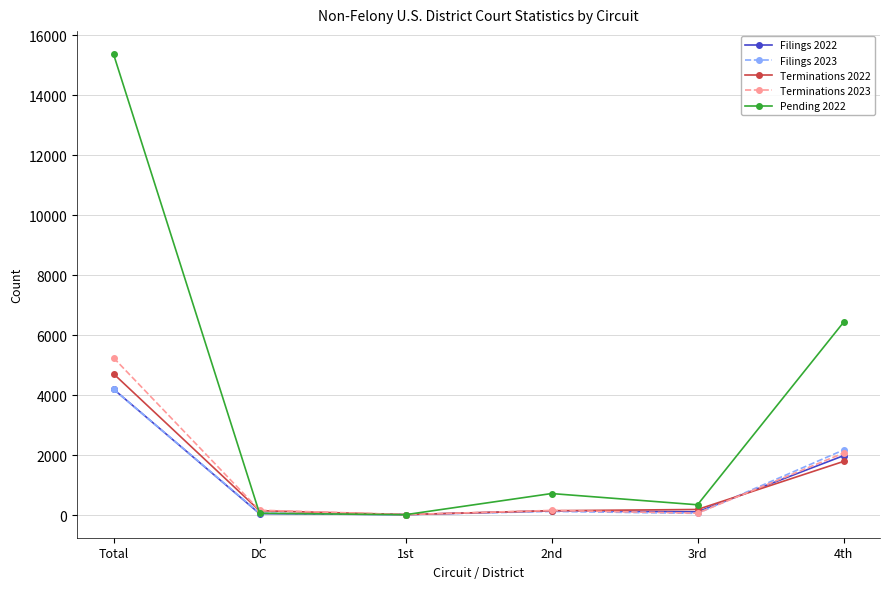

In Pending 2022, how many points are higher than both neighbors (excluding endpoints)?

1